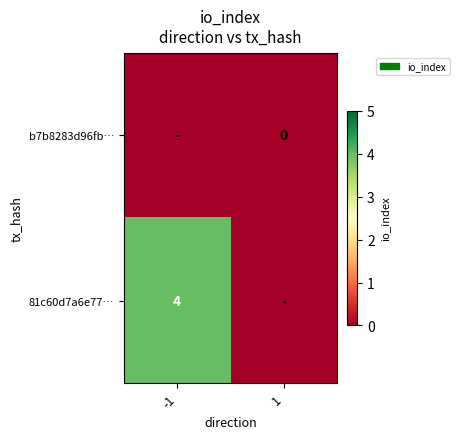

At how many categories does at least one series exceed 1?

1